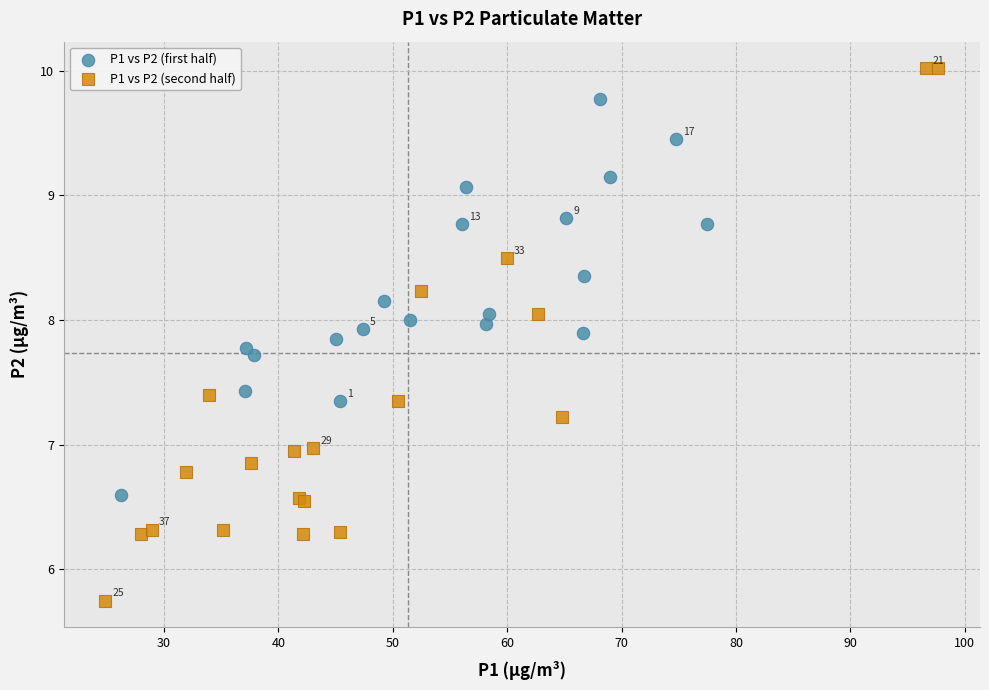

Which series contains the highest Y value?

P1 vs P2 (second half)